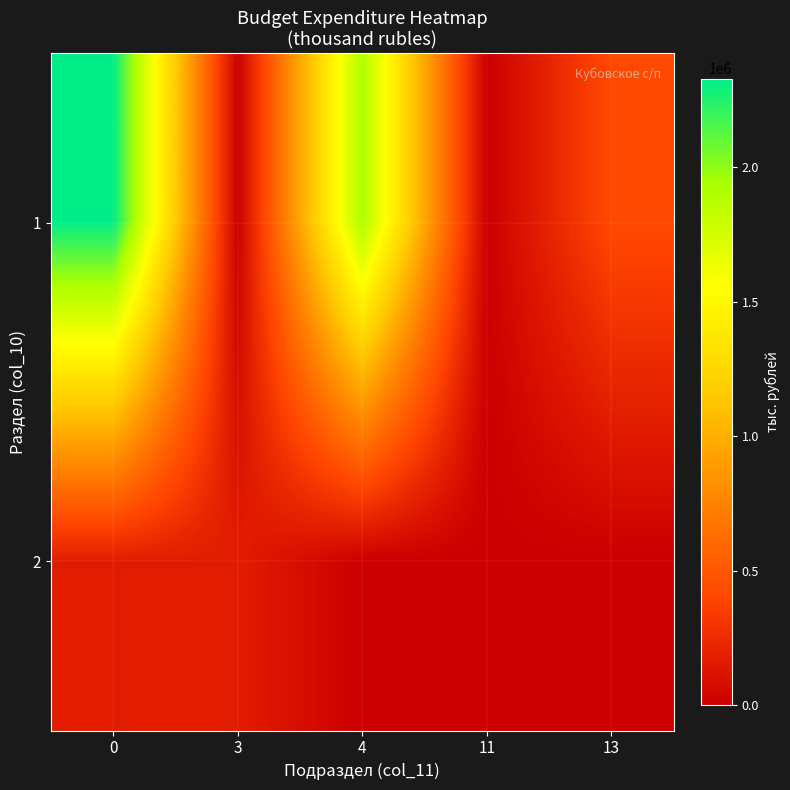

At 0, list the series in order from smallest to largest.

2, 1